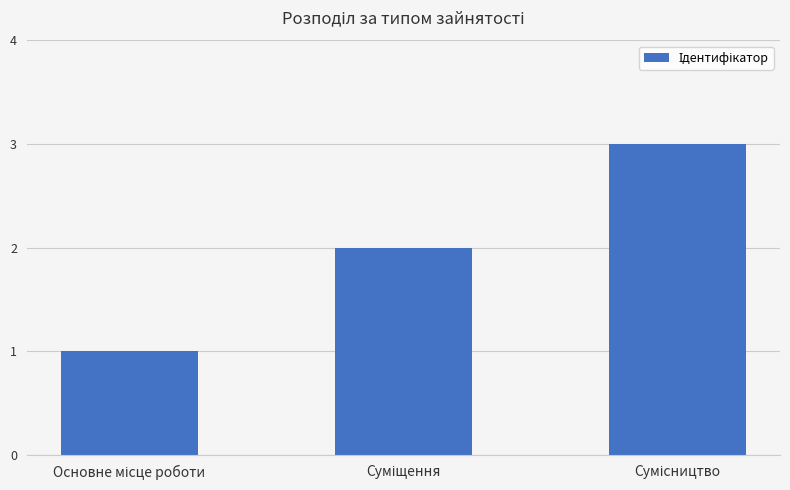

What is the greatest value displayed?

3